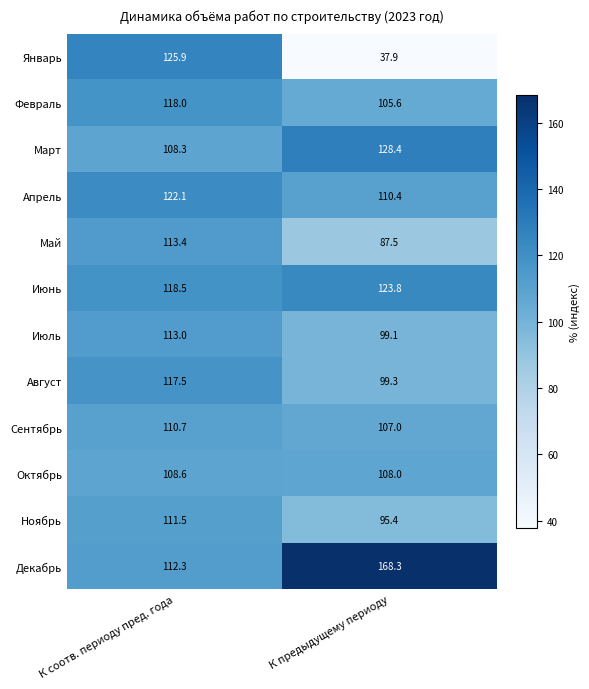

What is the maximum value shown in the chart?

168.3